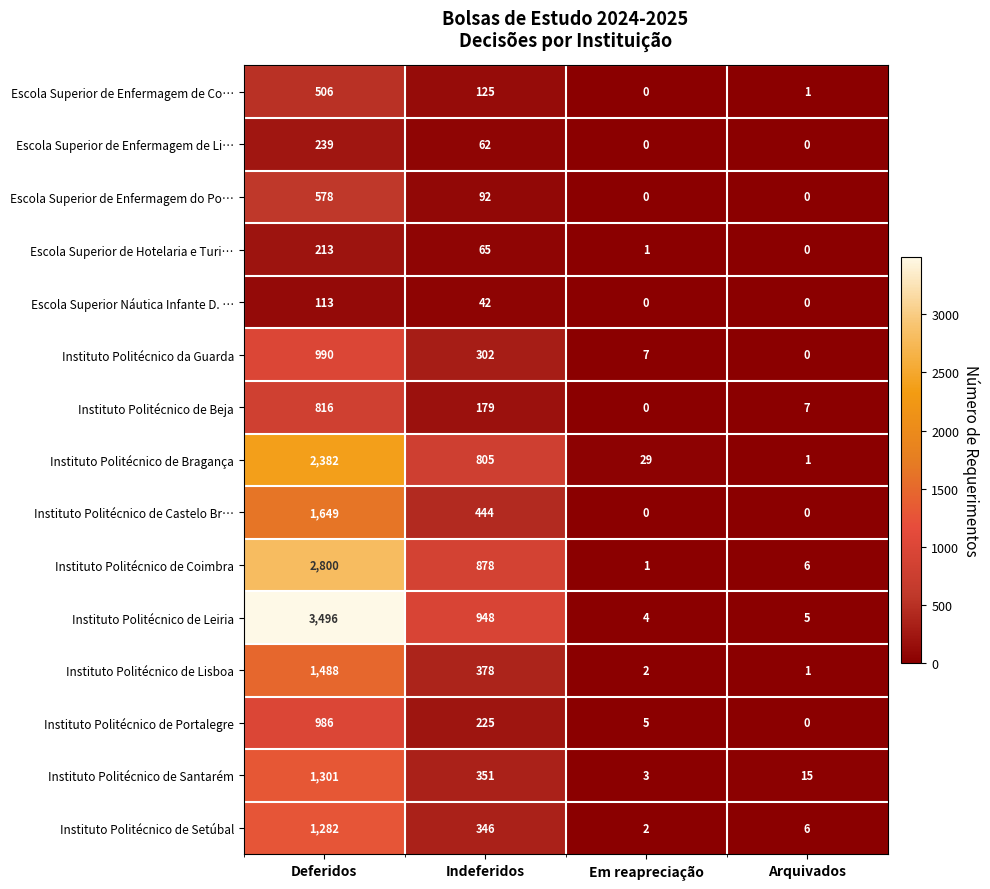

Is it true that Instituto Politécnico de Coimbra equals 2 at Arquivados?

False